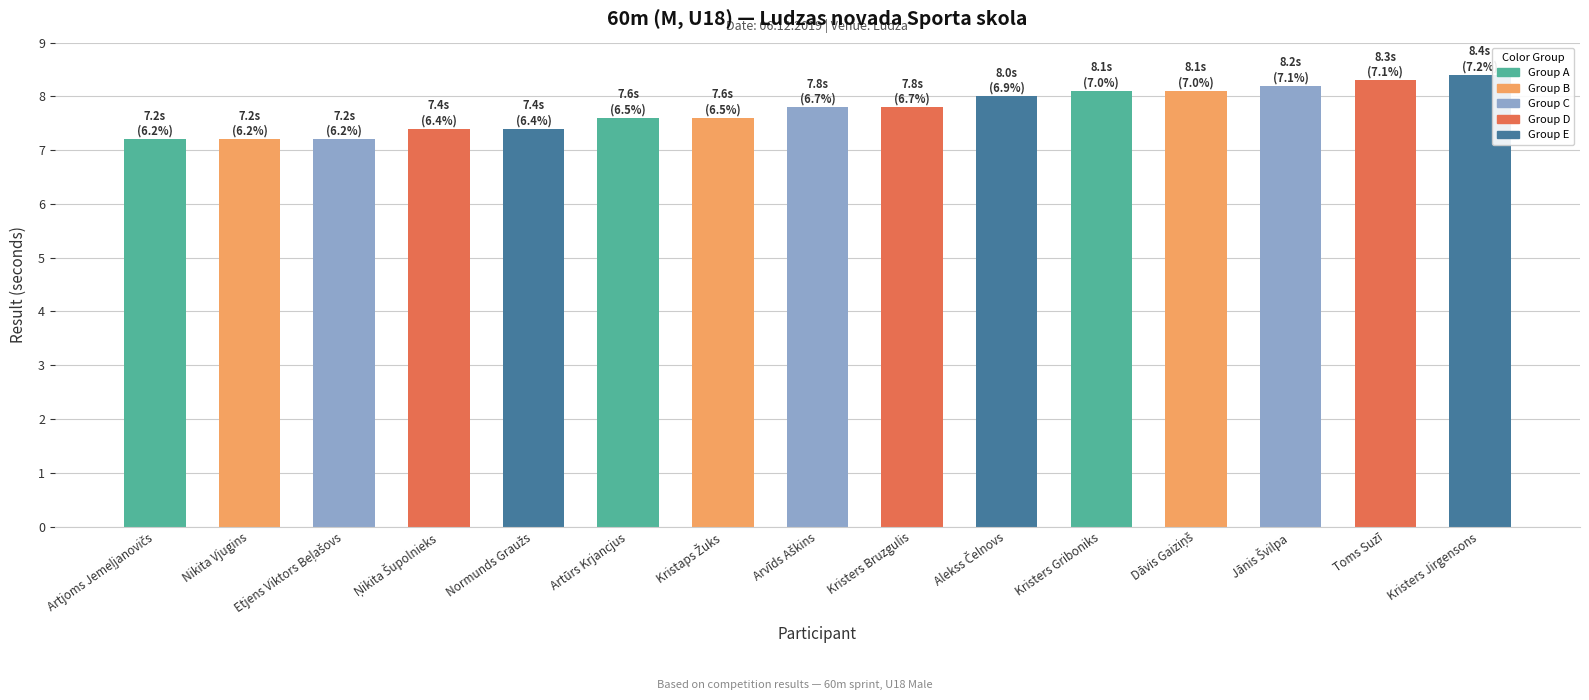

How many distinct data groups are displayed?

1